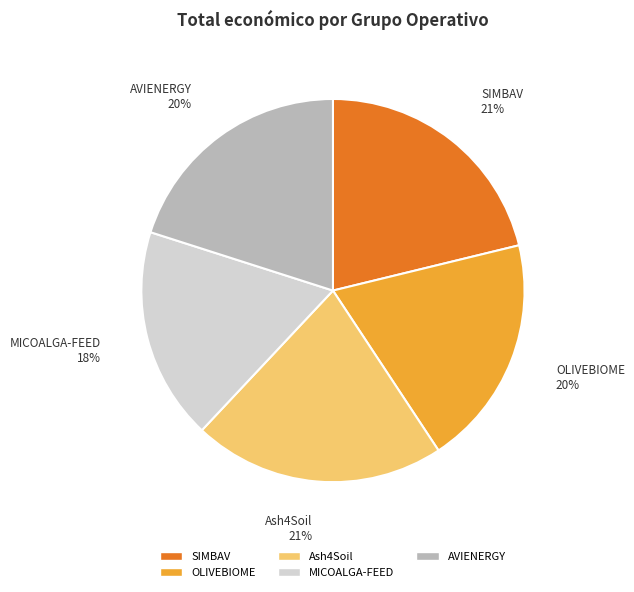

To the nearest percent, what percentage of the pie is Ash4Soil?

21%